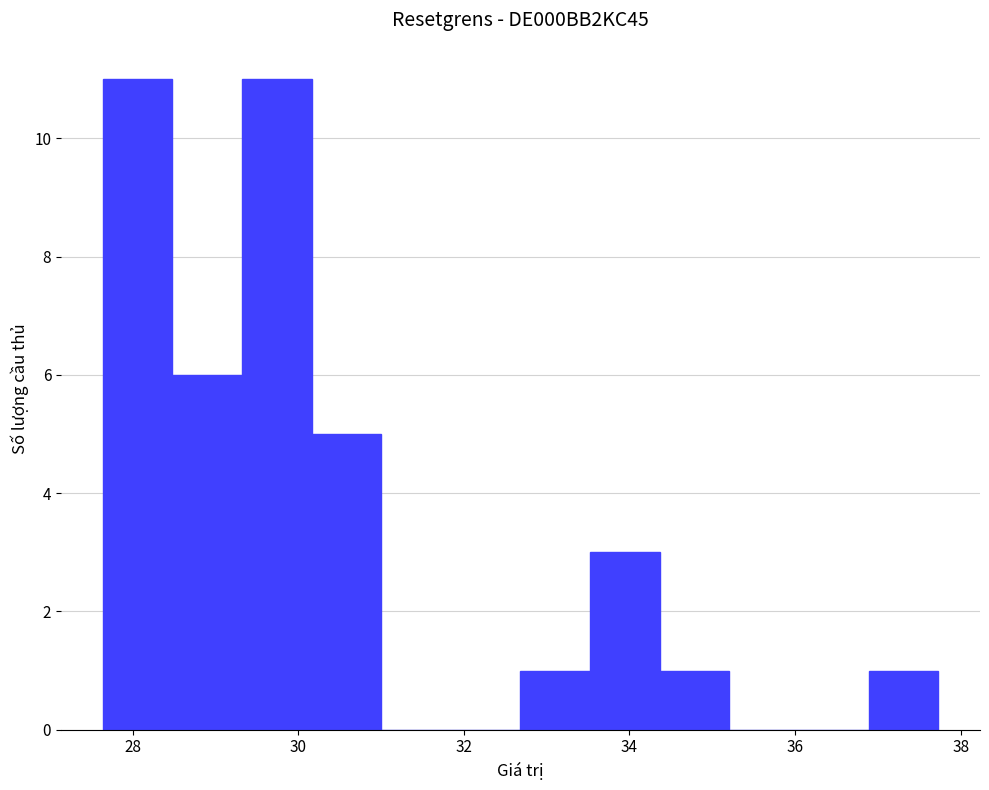

Reading left to right, list every bar in this chart as the range it spans on the x-axis followed by its height. Neither the bar edges nor the heights are printed on the chart, so give them approximately, as read against the axes.

27.6 to 28.4: 11
28.4 to 29.4: 6
29.4 to 30.2: 11
30.2 to 31.0: 5
31.0 to 31.8: 0
31.8 to 32.6: 0
32.6 to 33.6: 1
33.6 to 34.4: 3
34.4 to 35.2: 1
35.2 to 36.0: 0
36.0 to 36.8: 0
36.8 to 37.8: 1